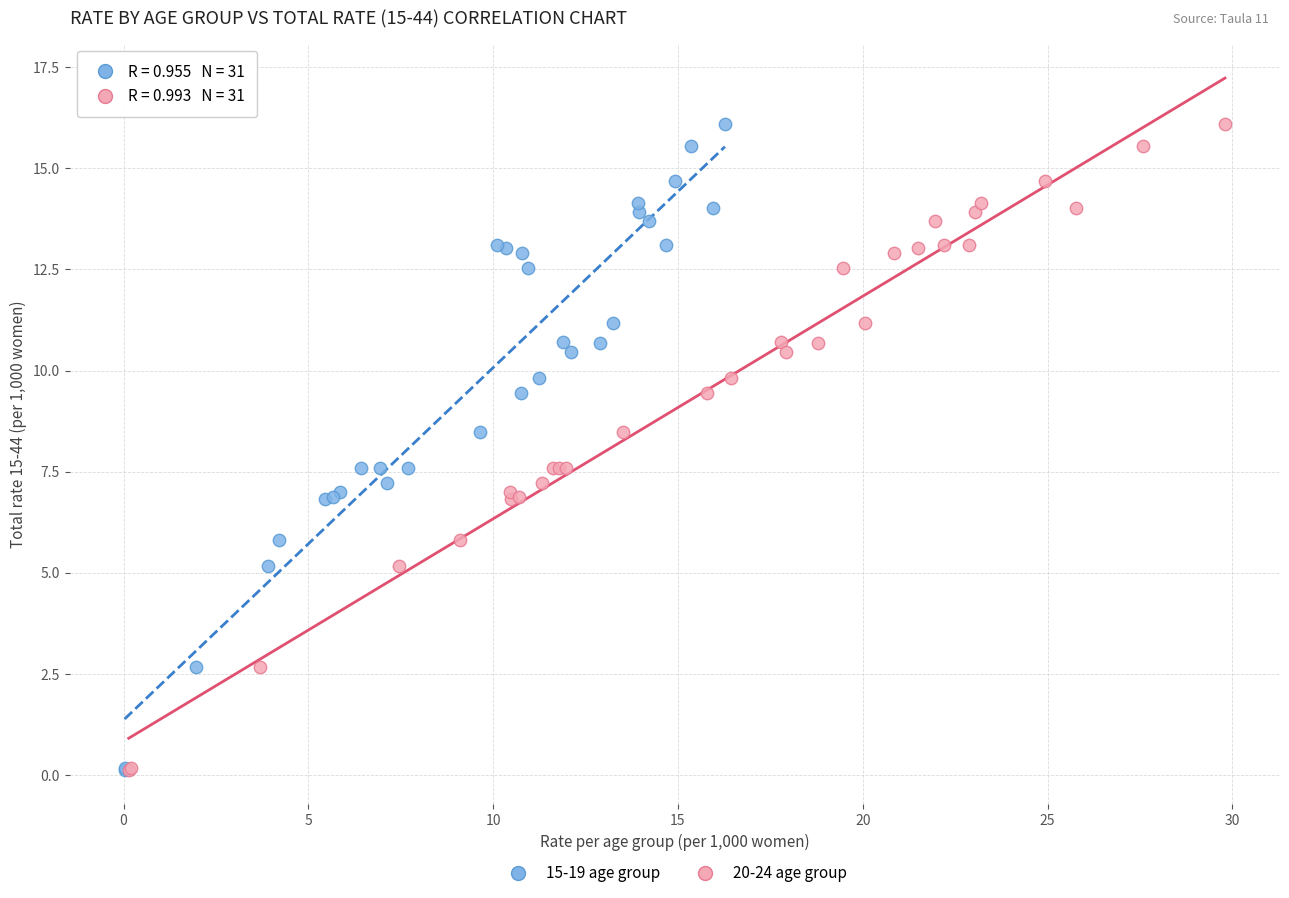

What are all the series names shown in the legend?

15-19 age group, 20-24 age group